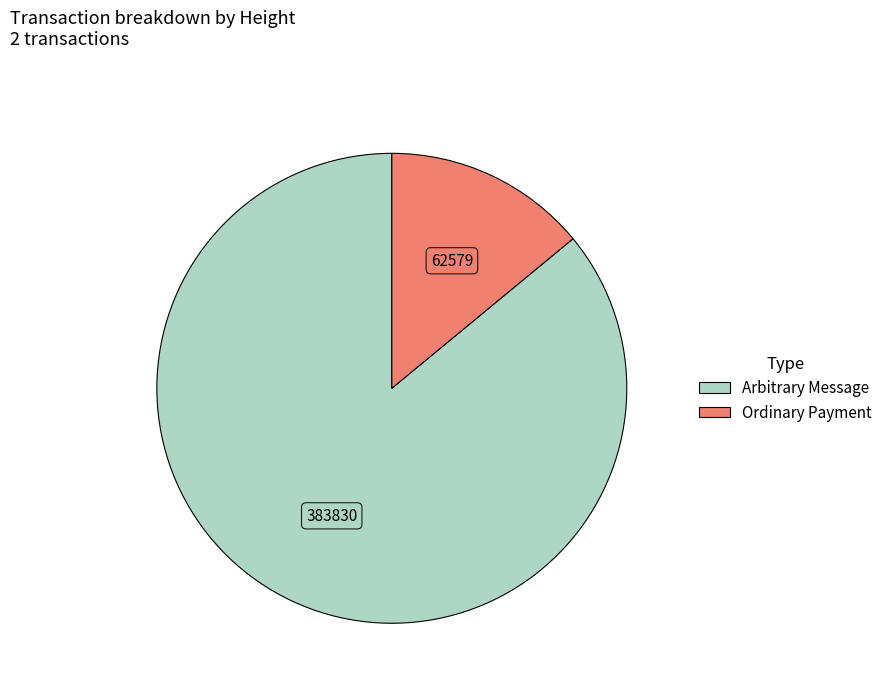

Is there any slice that represents more than half of the pie?

Yes